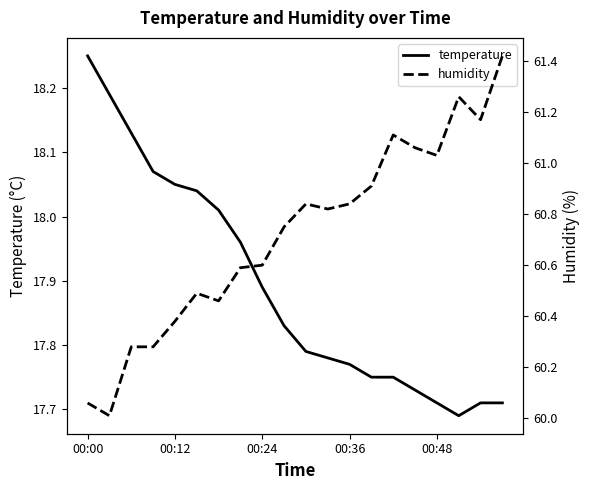

What is the greatest value displayed?

61.4